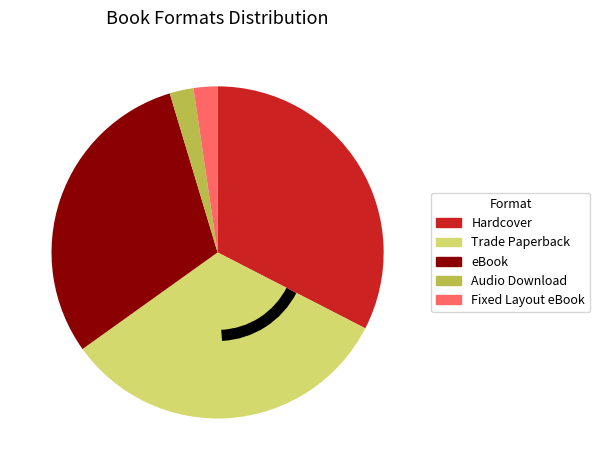

Is there a majority slice in this chart?

No